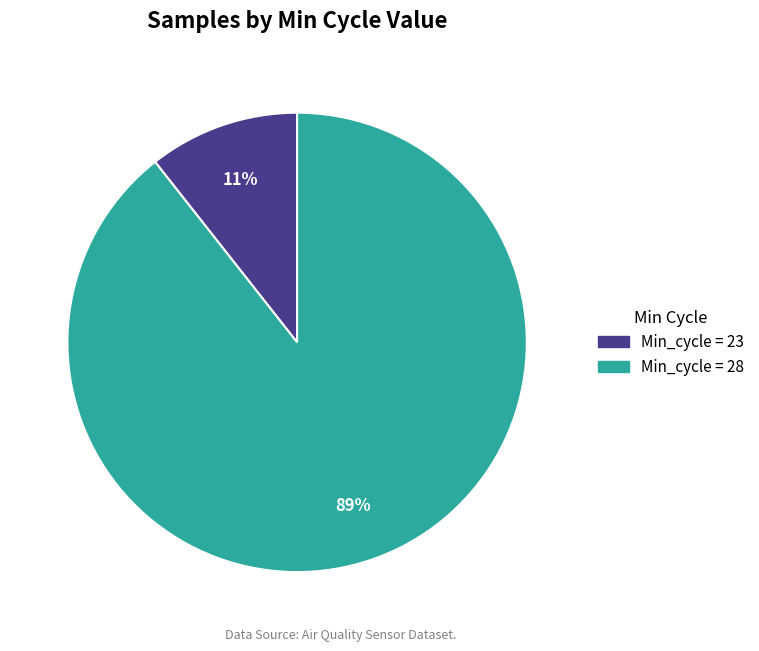

Is there any slice that represents more than half of the pie?

Yes